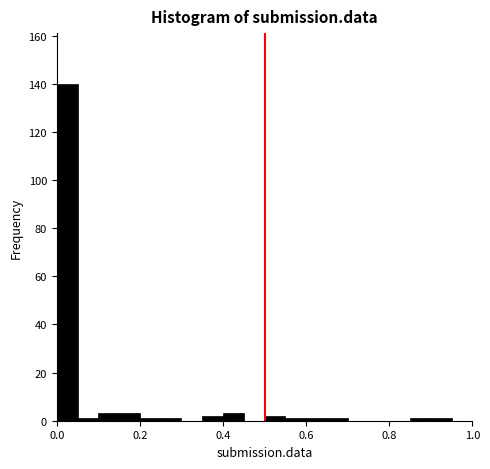

Read against the x-axis, roughly where is the centre of the tallest bar?

0.02